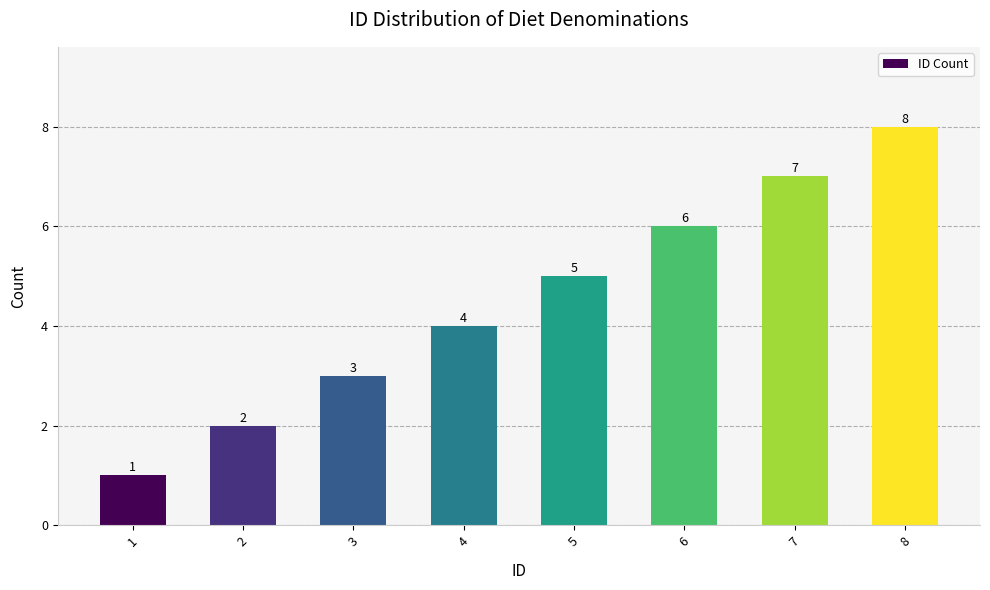

What is the value of the 5th bar from the left?

5